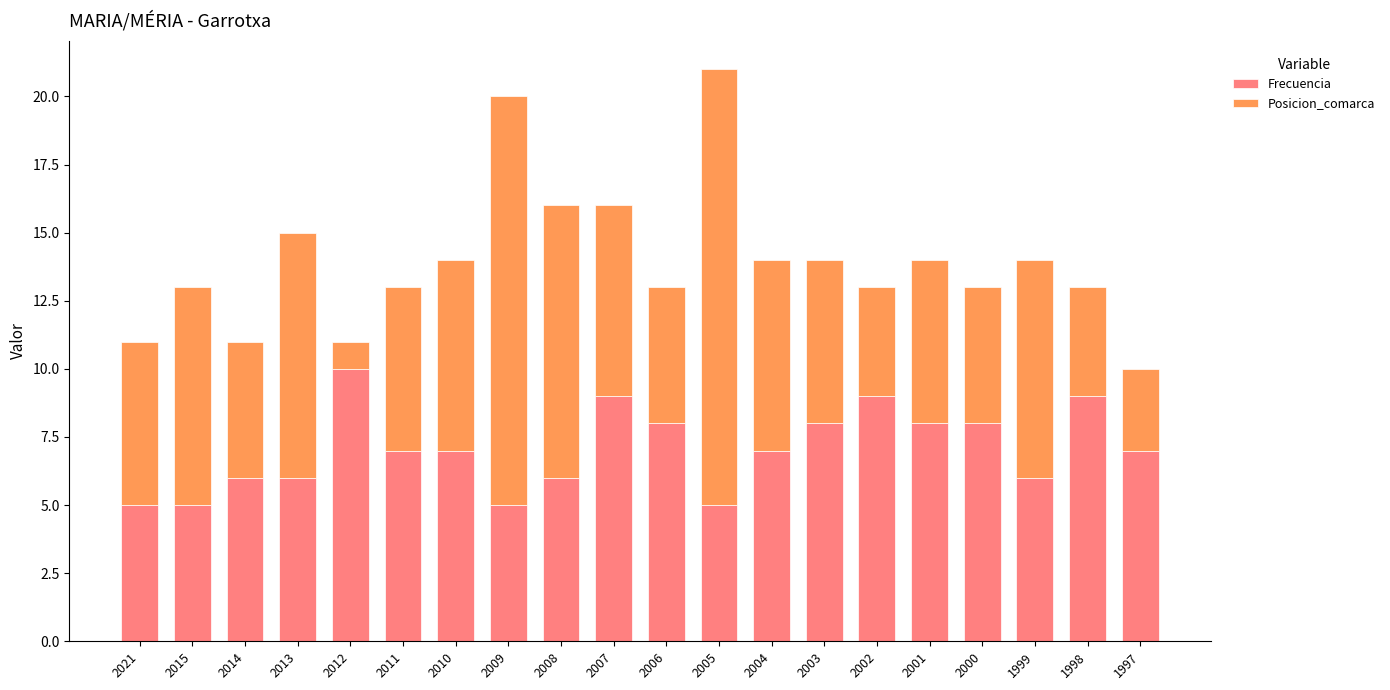

What are all the series names shown in the legend?

Frecuencia, Posicion_comarca